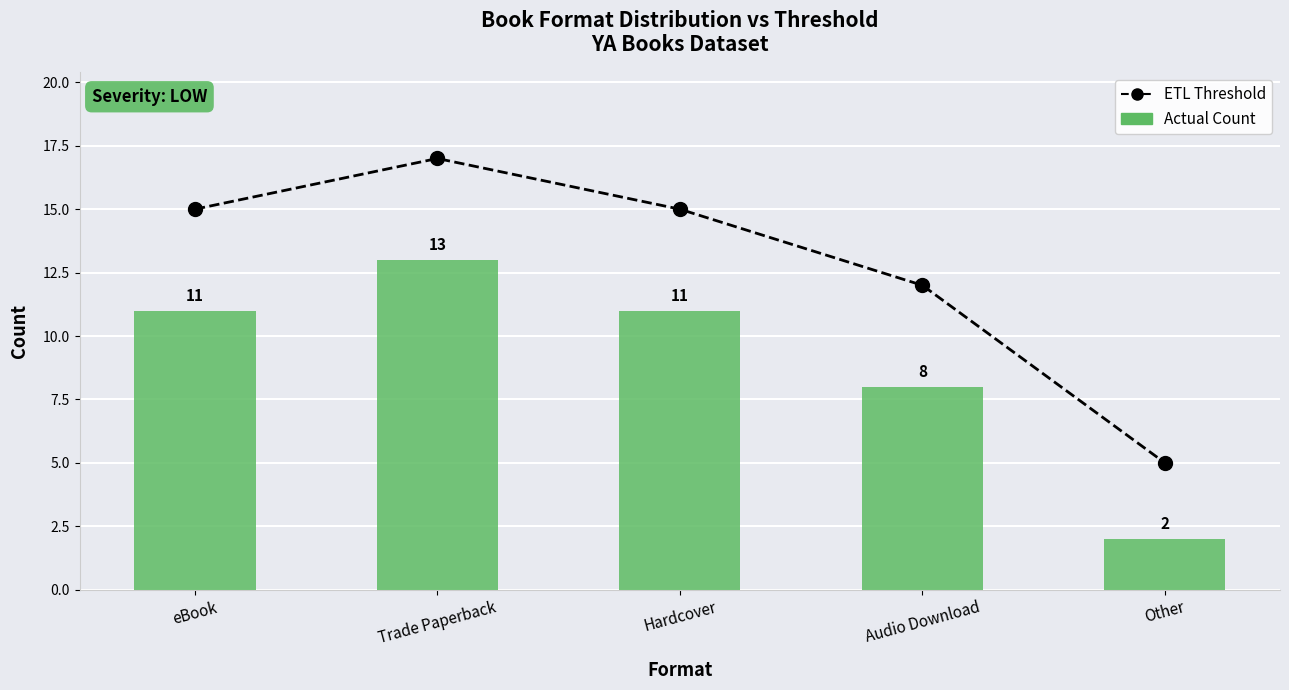

Which has a higher value, Hardcover or Trade Paperback?

Trade Paperback